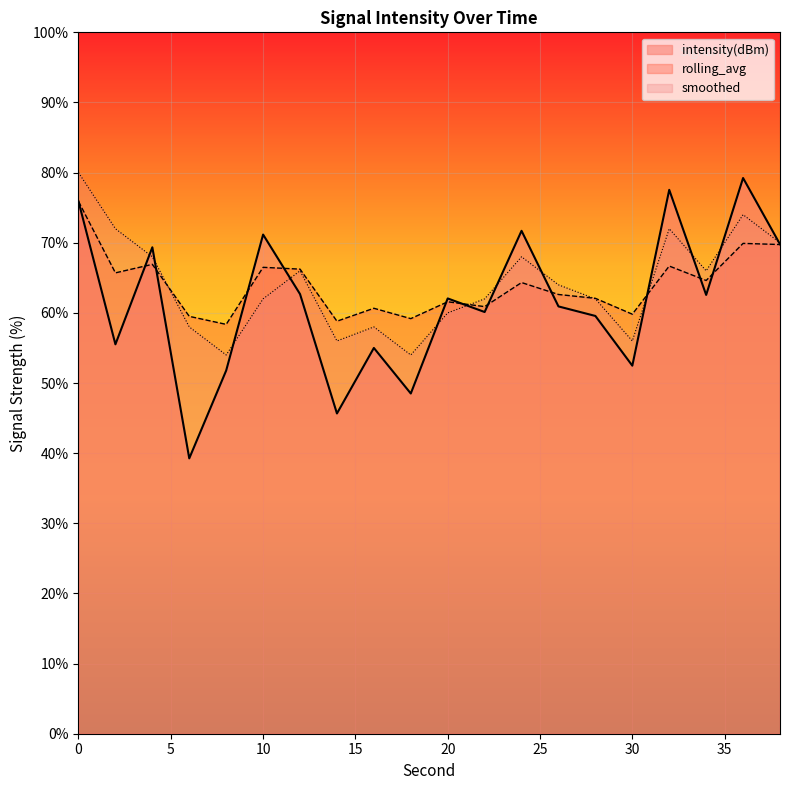

What is the value of the intensity(dBm) point at the 11th from the left?

62.1